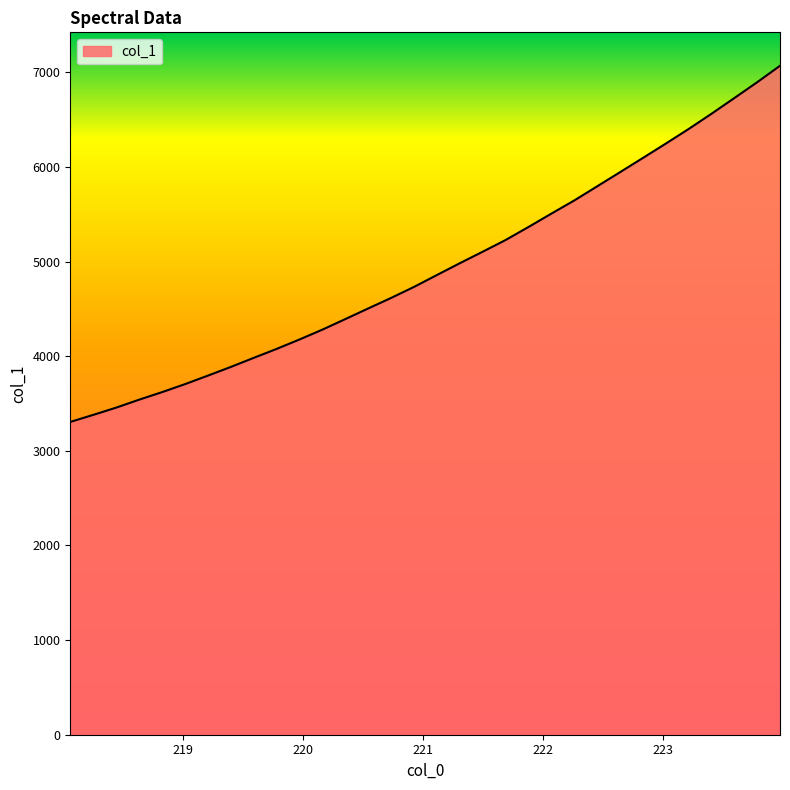

How many lines are shown in the chart?

1